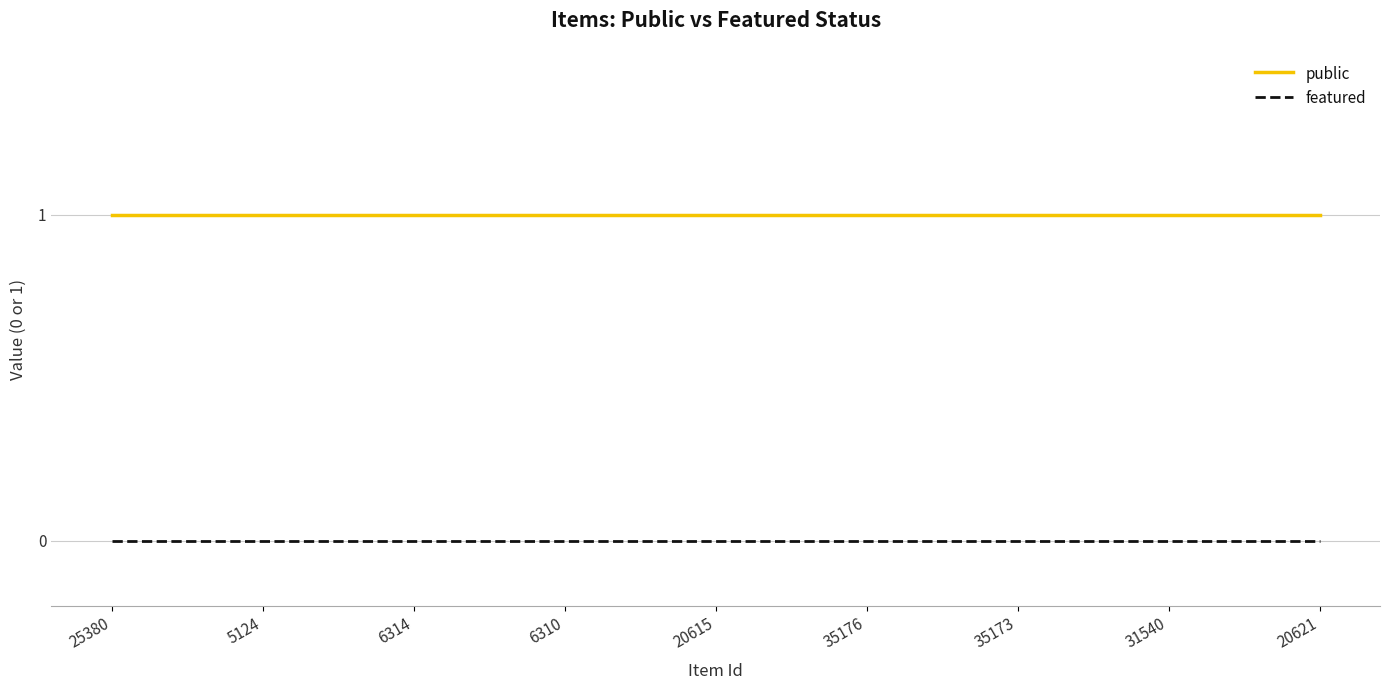

List the series in order of their overall mean, highest first.

public, featured